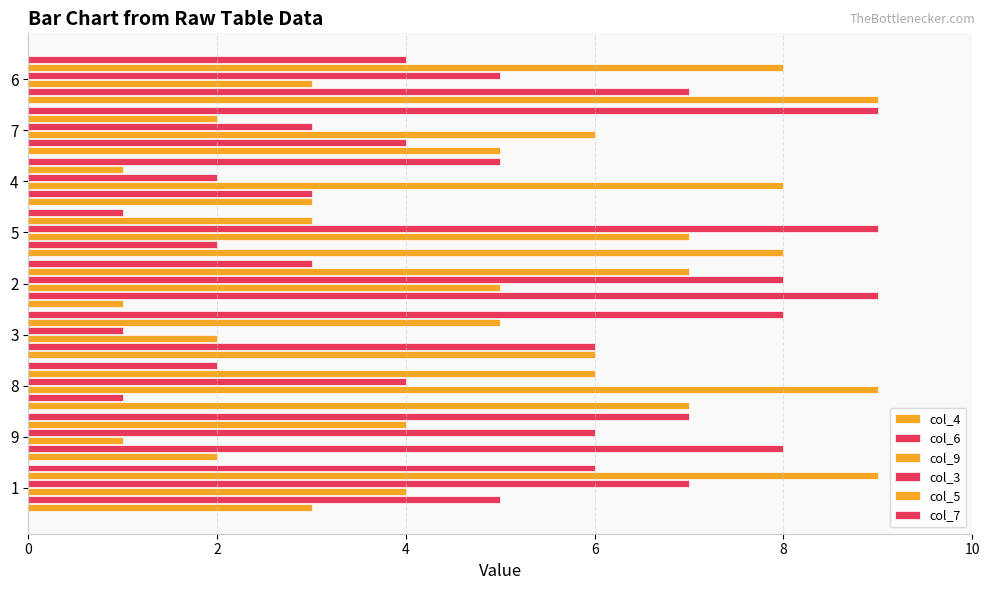

What is the highest value of the col_3 series?

9